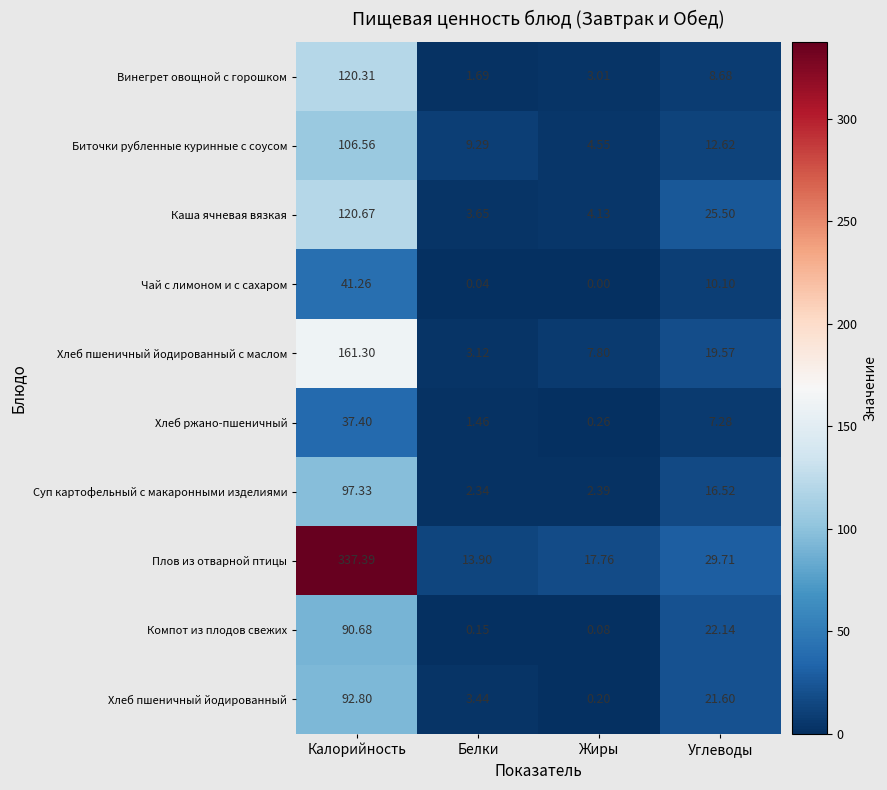

At which category is the sum across all series the highest?

Калорийность